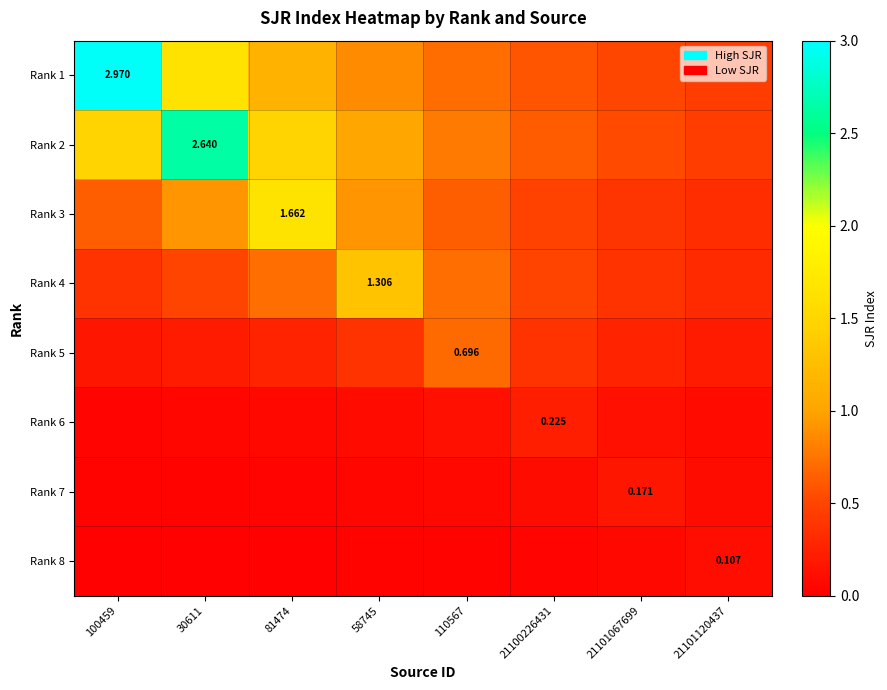

At how many categories does at least one series exceed 2?

2